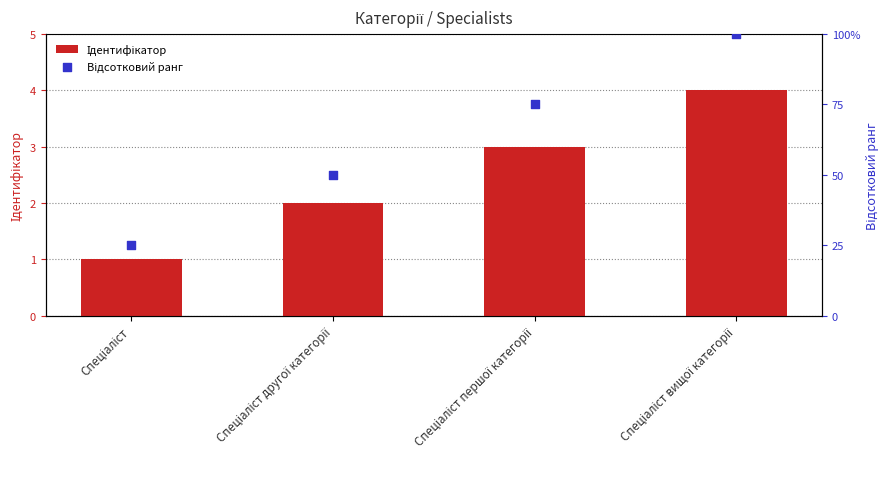

Which series has the largest total across all categories?

Відсотковий ранг